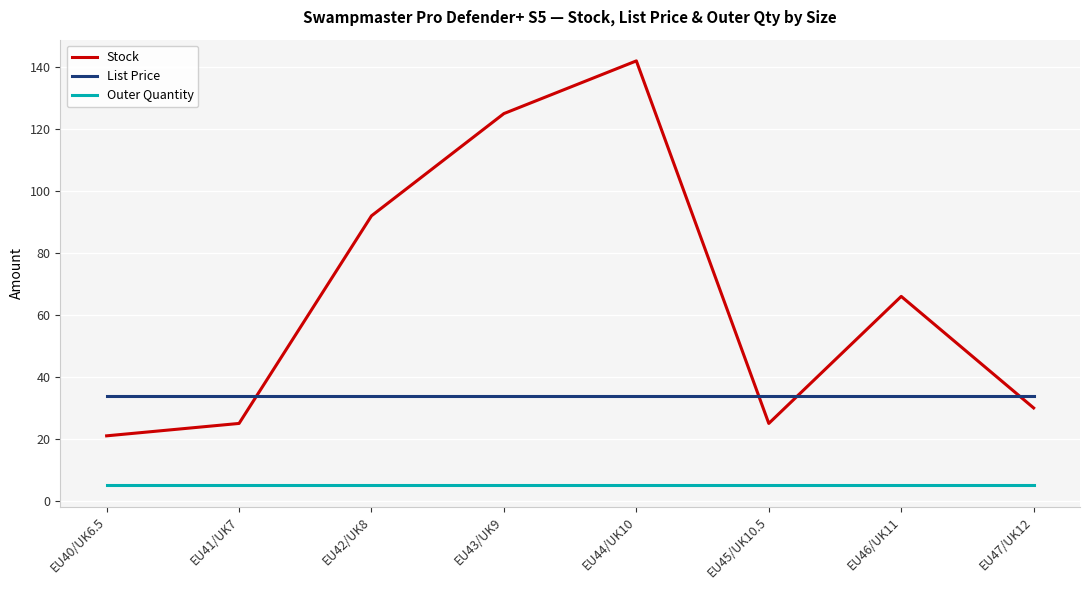

True or false: Stock has a value of 33.9 at EU40/UK6.5.

False